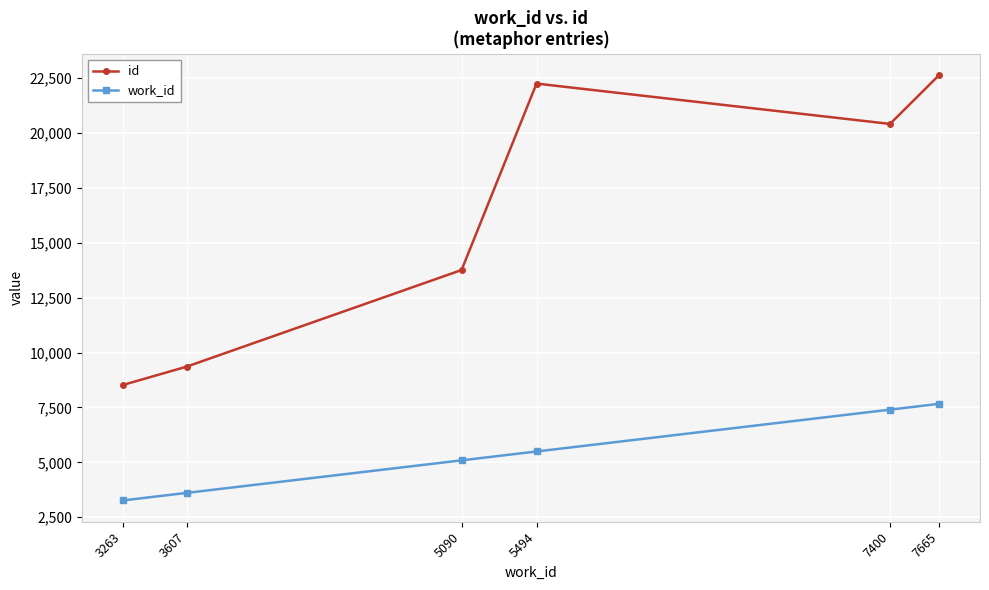

At 7665, list the series in order from largest to smallest.

id, work_id